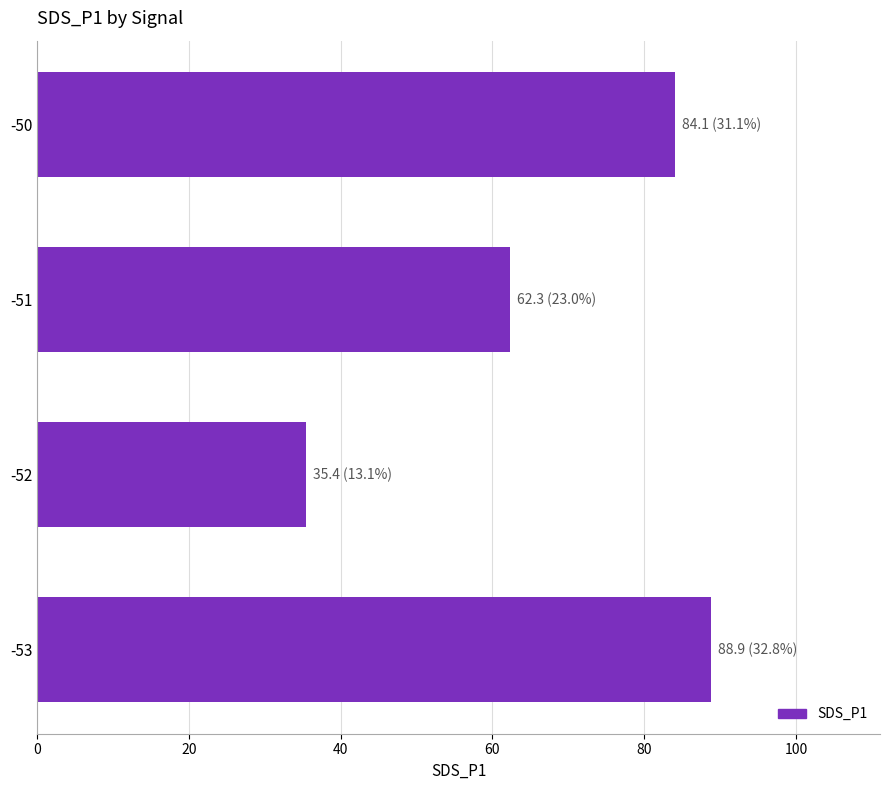

Which label corresponds to the smallest value in the chart?

-52